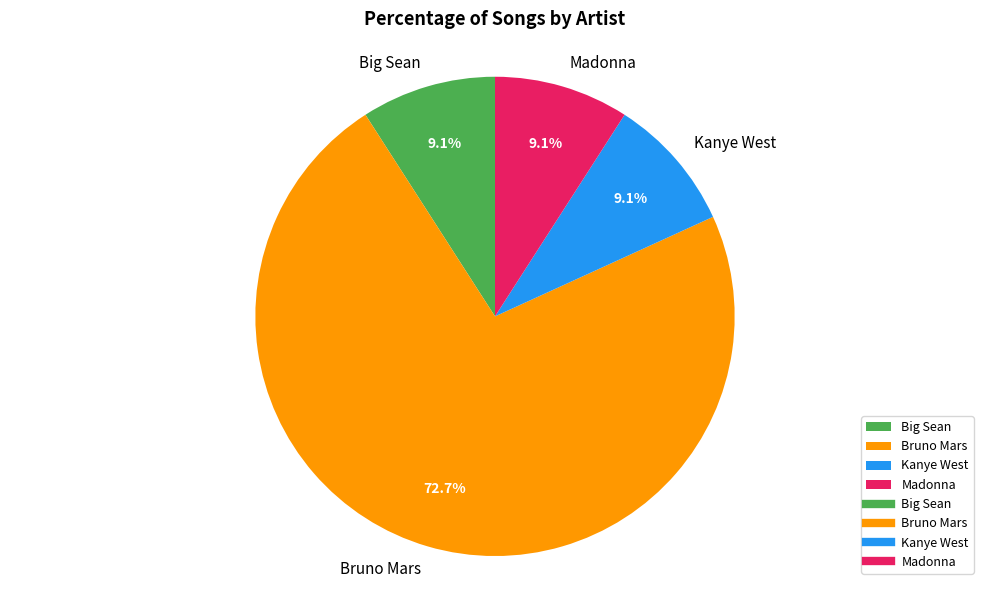

Is there any slice that represents more than half of the pie?

Yes